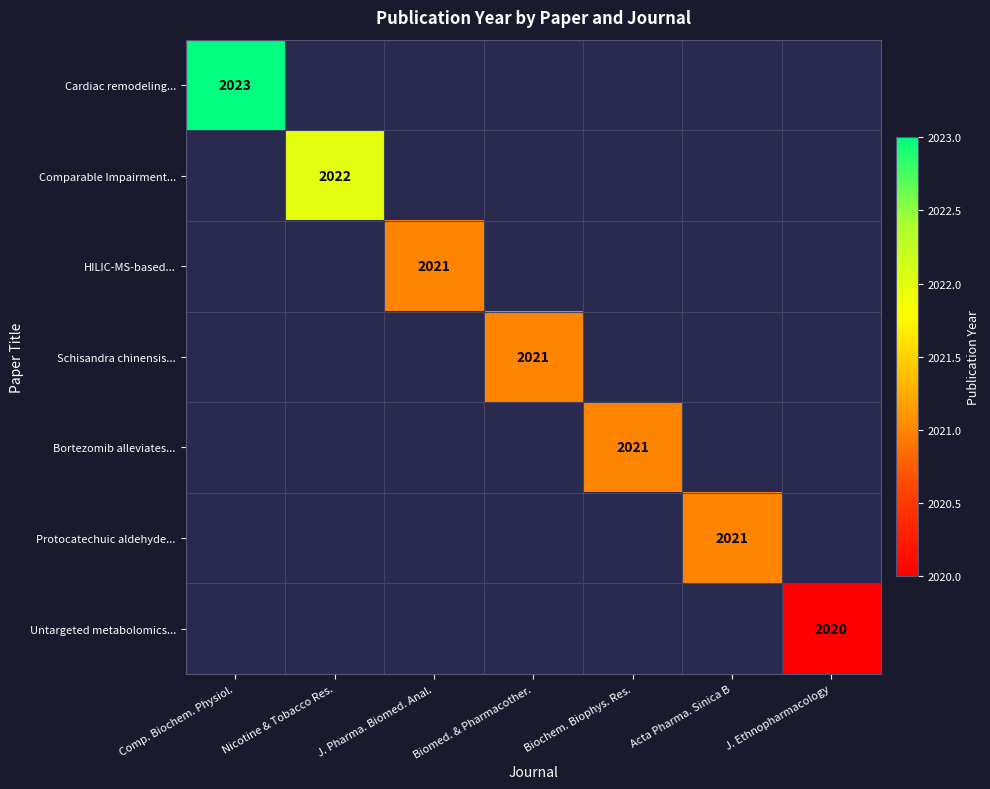

At how many categories does at least one series exceed 2020?

6